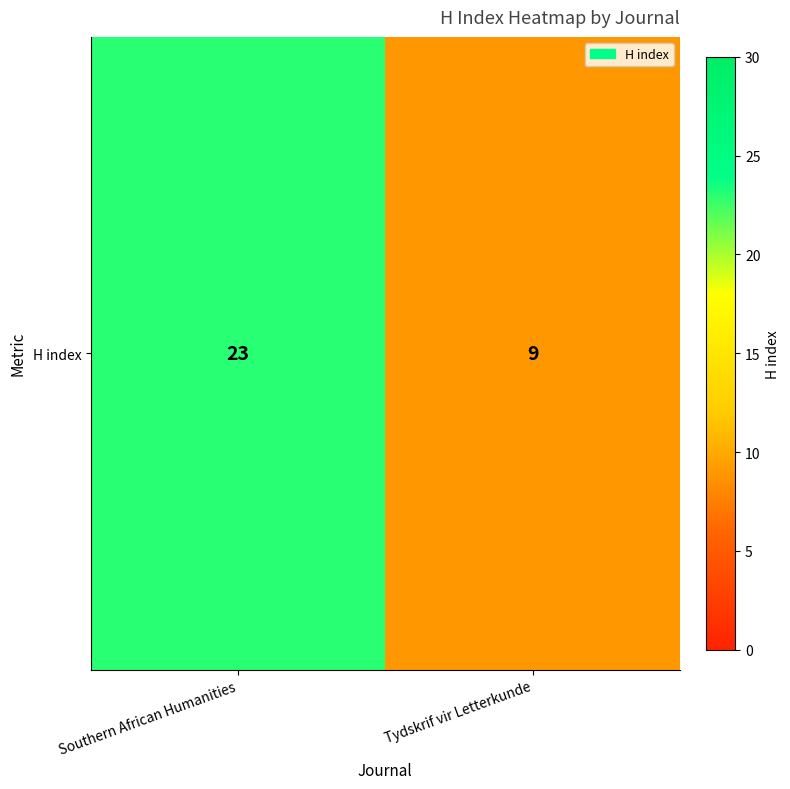

Reading right to left, extract all data points from this chart.

Tydskrif vir Letterkunde=9	Southern African Humanities=23